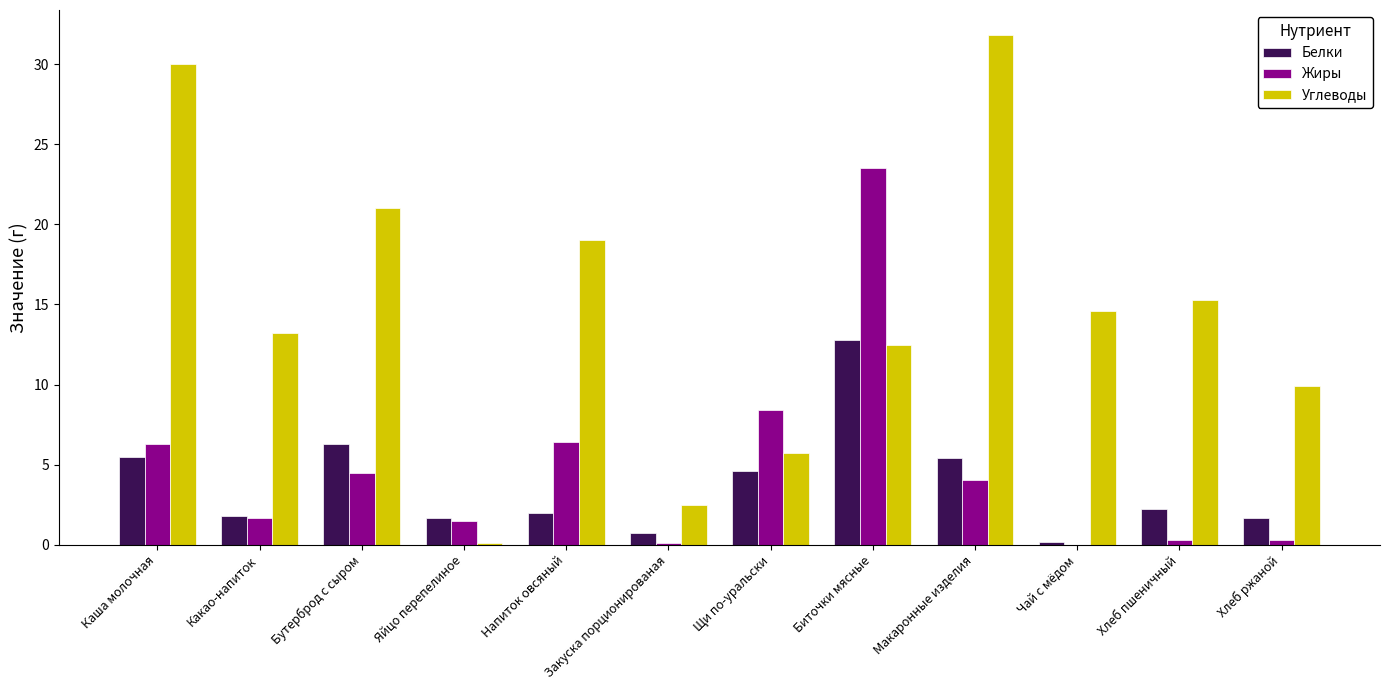

At which category is the sum across all series the highest?

Биточки мясные